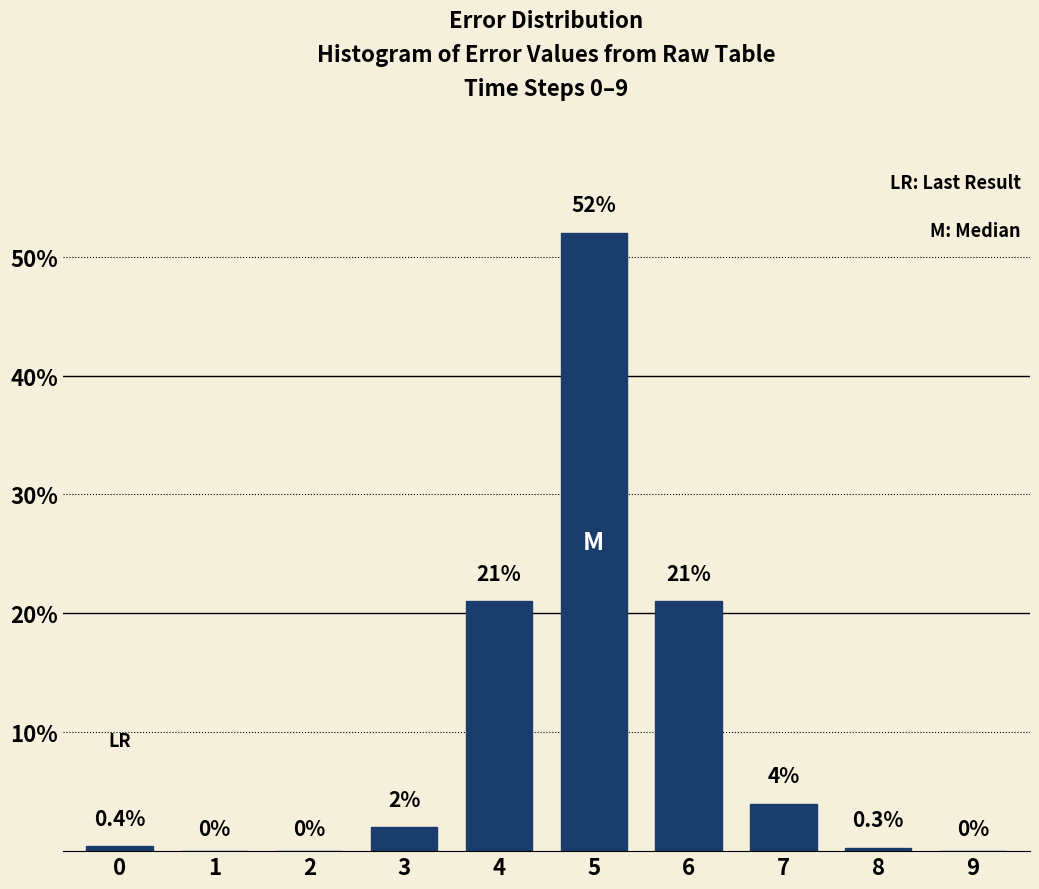

Reading left to right, what are all the values shown in this chart?

0=0.4	1=0.0	2=0.0	3=2.0	4=21.0	5=52.0	6=21.0	7=4.0	8=0.3	9=0.0